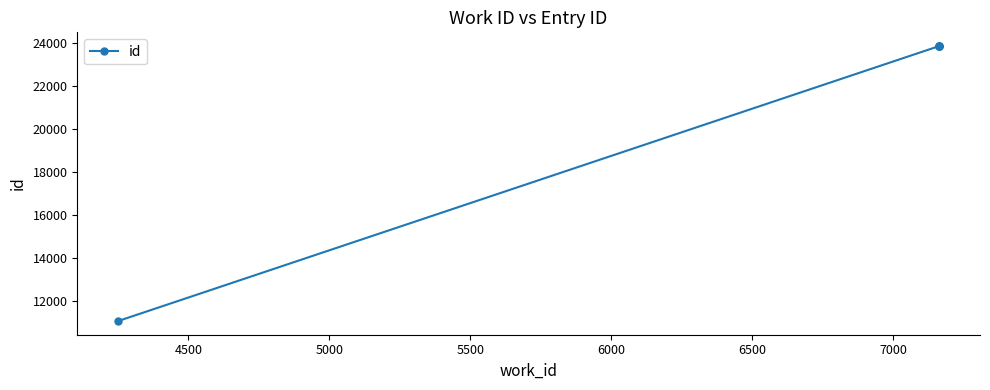

Does the chart display data point markers on the line(s)?

Yes